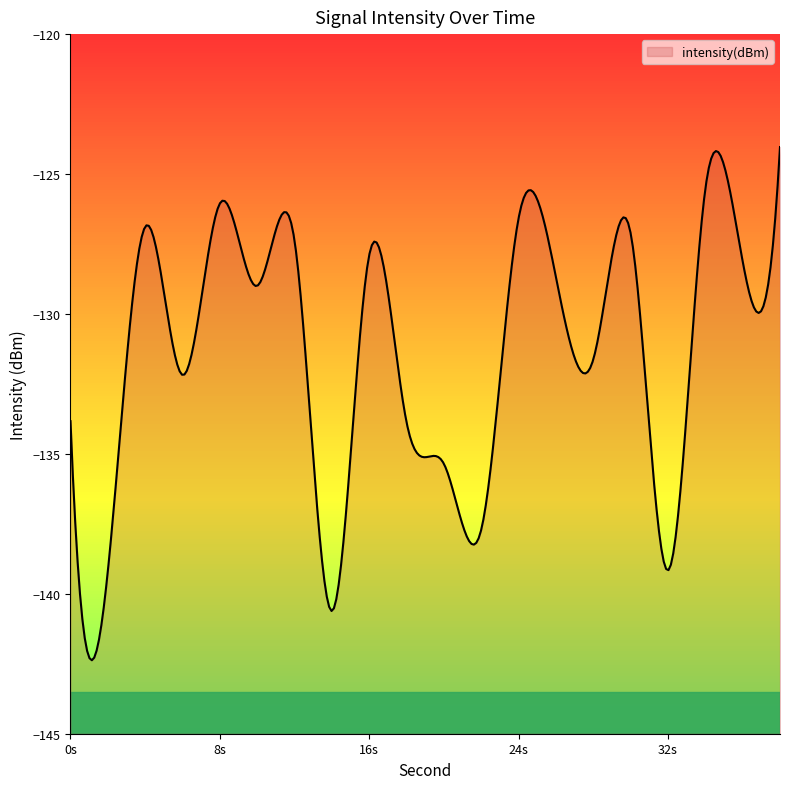

Count the number of data series in this chart.

1